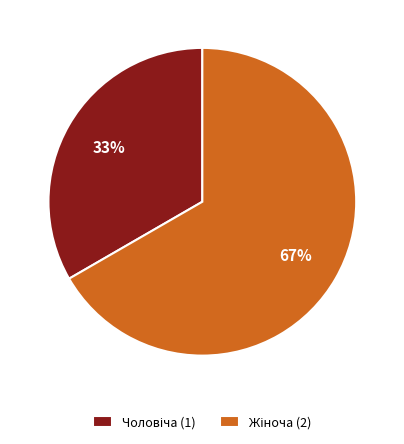

To the nearest percent, what is the average slice percentage?

50%